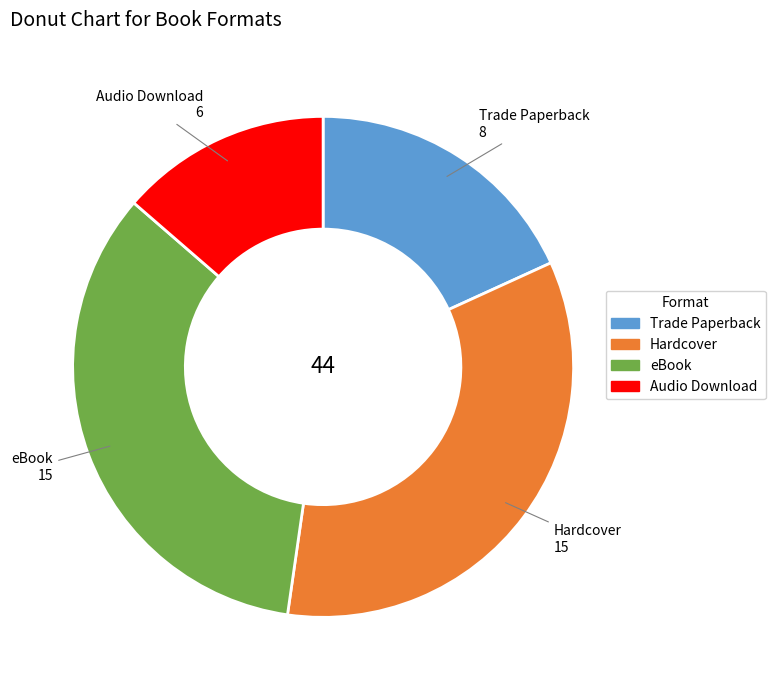

Do Hardcover and Audio Download together represent more than half of the pie?

No